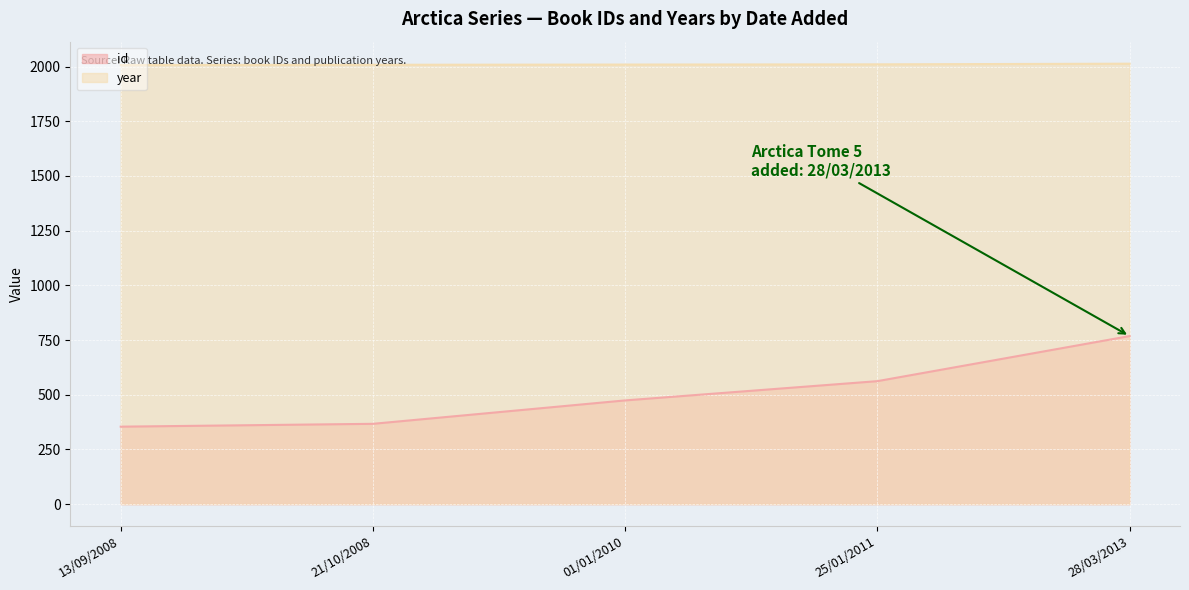

At which label is year closest to 2010?

25/01/2011